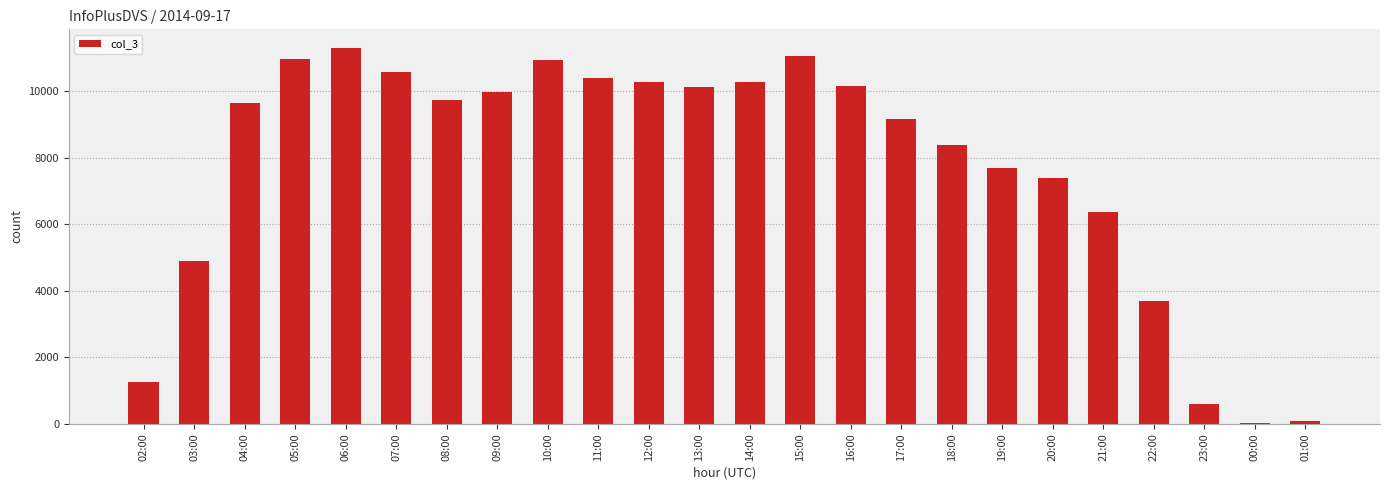

Is it true that the value at 10:00 is 10931?

True